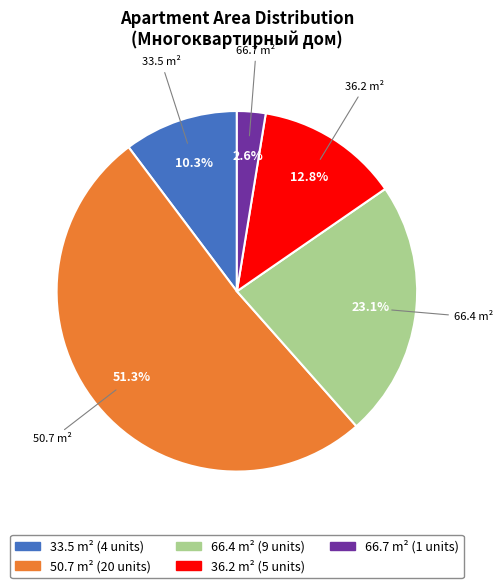

Combined, do 66.7 and 33.5 account for over 50%?

No